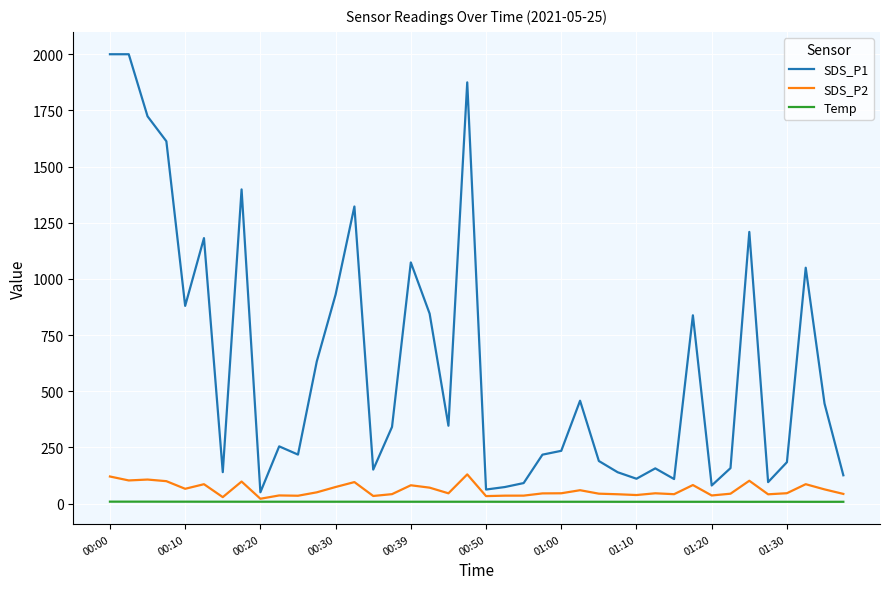

List the series in order of their peak value, highest first.

SDS_P1, SDS_P2, Temp